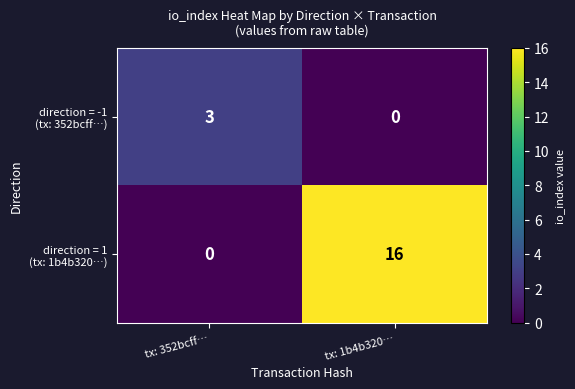

At which category is the sum across all series the highest?

tx: 1b4b320…